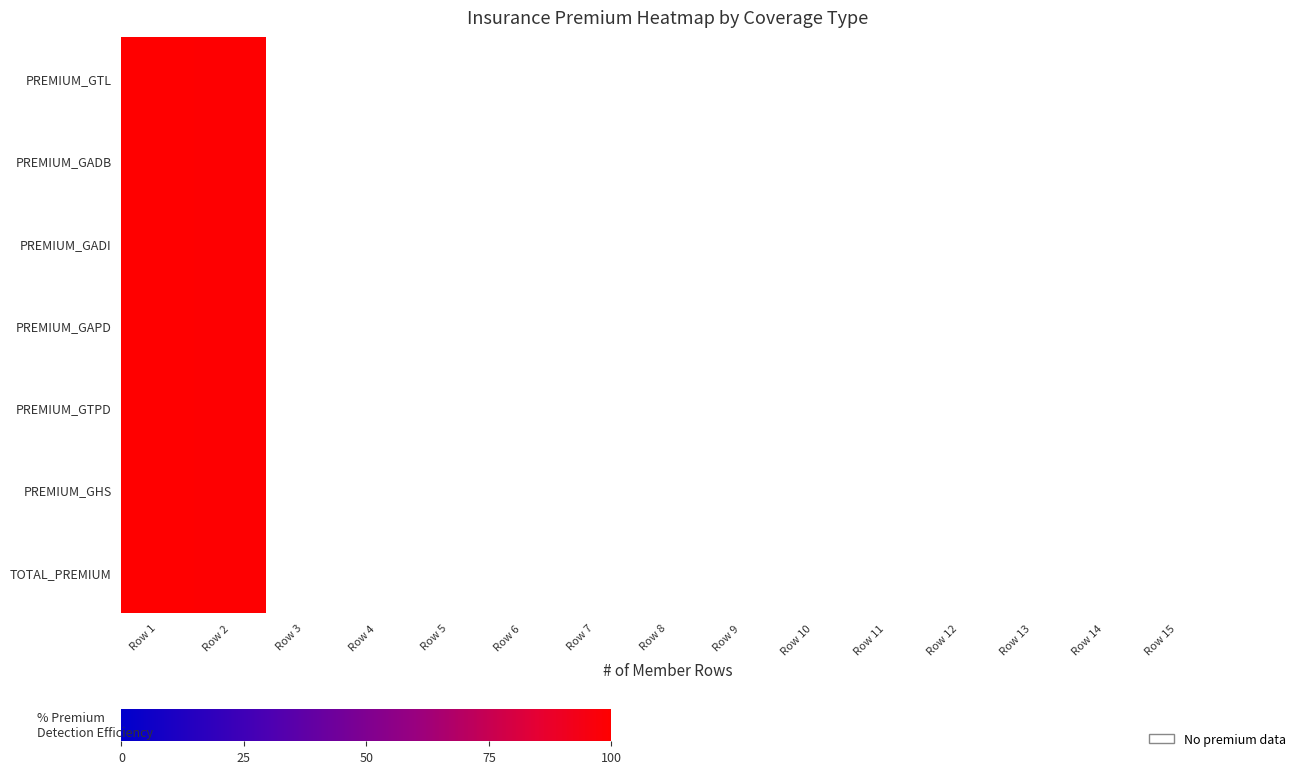

At which category is the sum across all series the highest?

Row 1